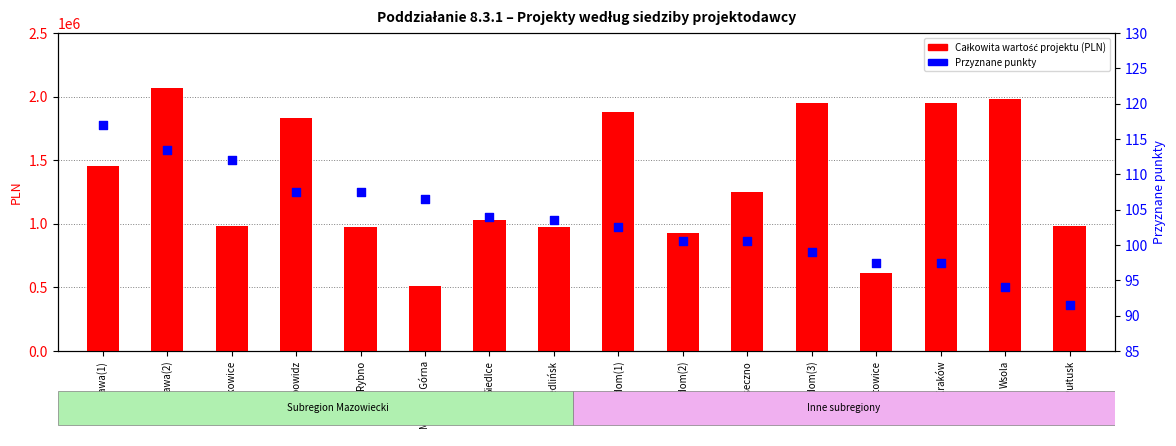

What is the total value across all series at Radom(3)?

1952633.4